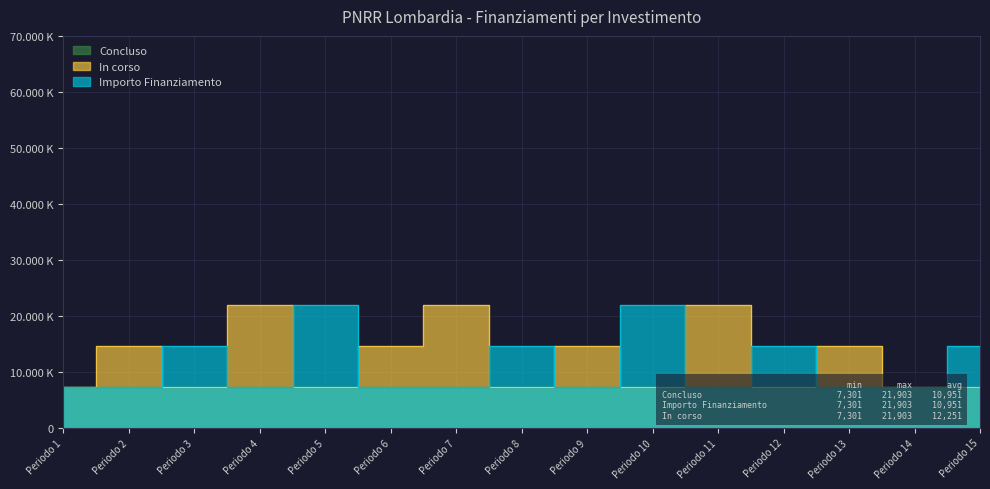

Count the In corso values in the range 7301 to 14602.

12